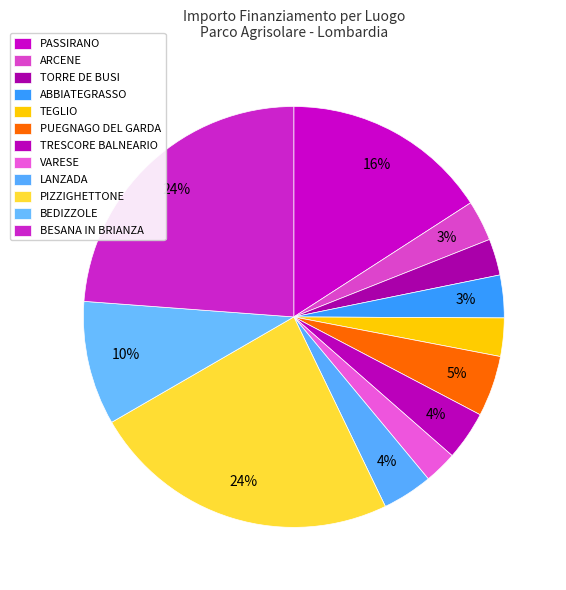

To the nearest percent, what portion does LANZADA represent?

4%